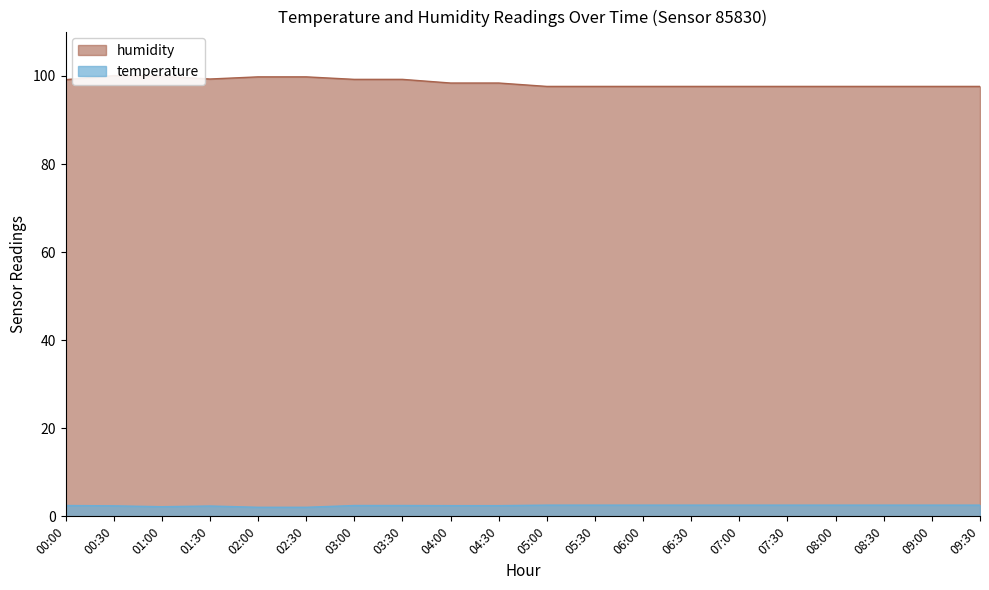

What is the value of the temperature point at the 4th from the left?

2.4